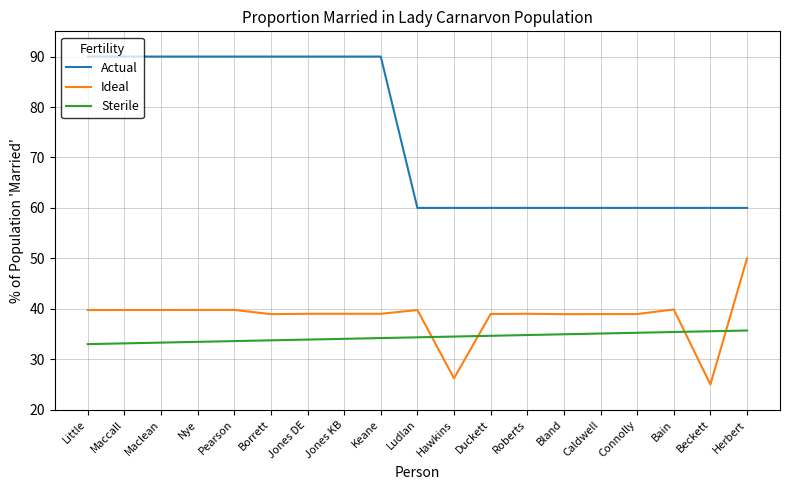

What is the difference between the second highest and second lowest values in the Ideal series?

13.7